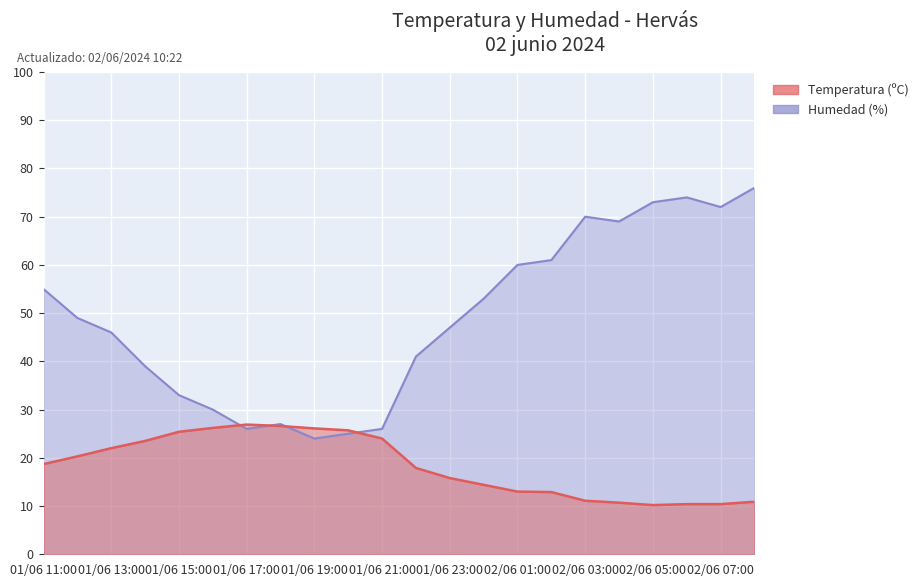

At which label does Humedad (%) reach its peak?

02/06 08:00